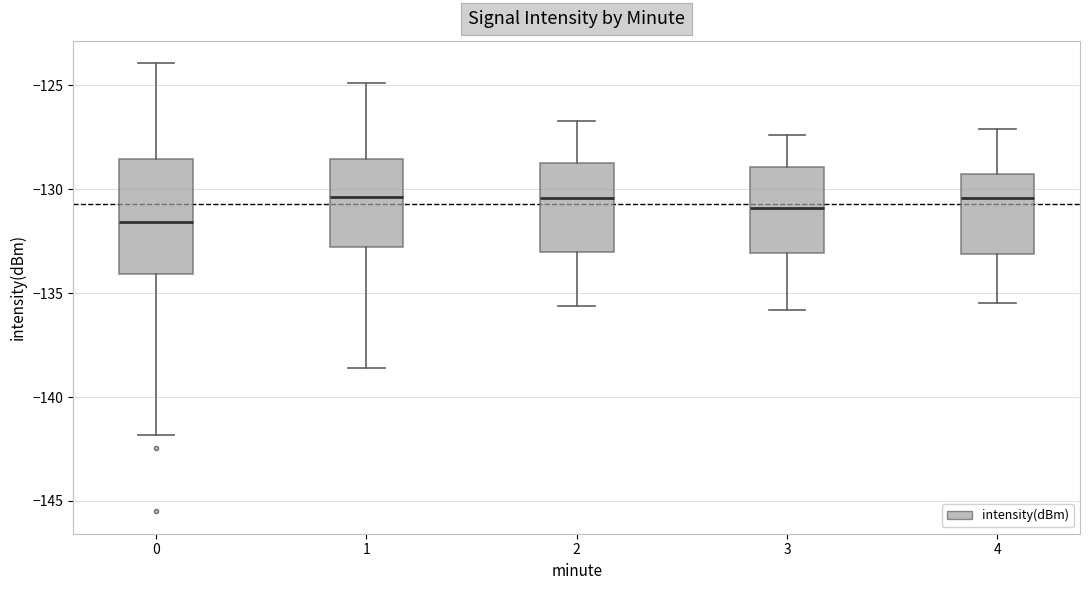

Which box has the lowest median line?

0